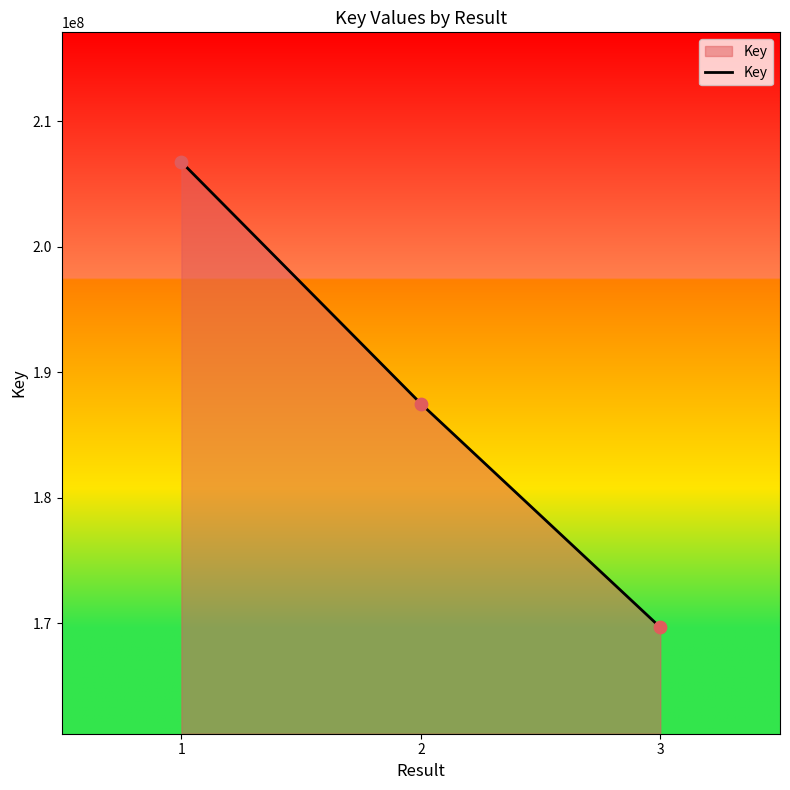

Between 1 and 3, which is larger?

1